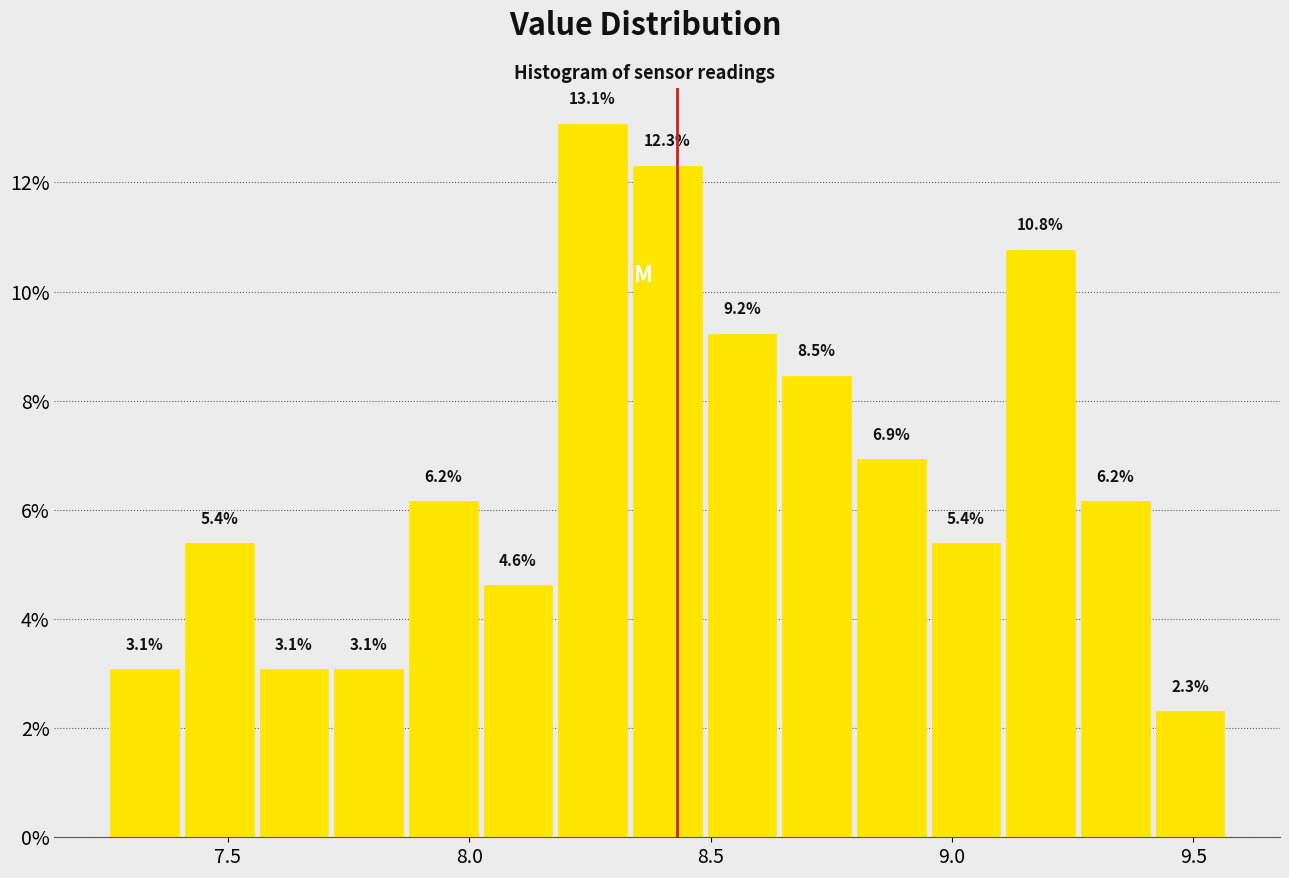

Around what value on the x-axis is the tallest bar? Give the approximate position of its centre, as read against the axis.

8.25